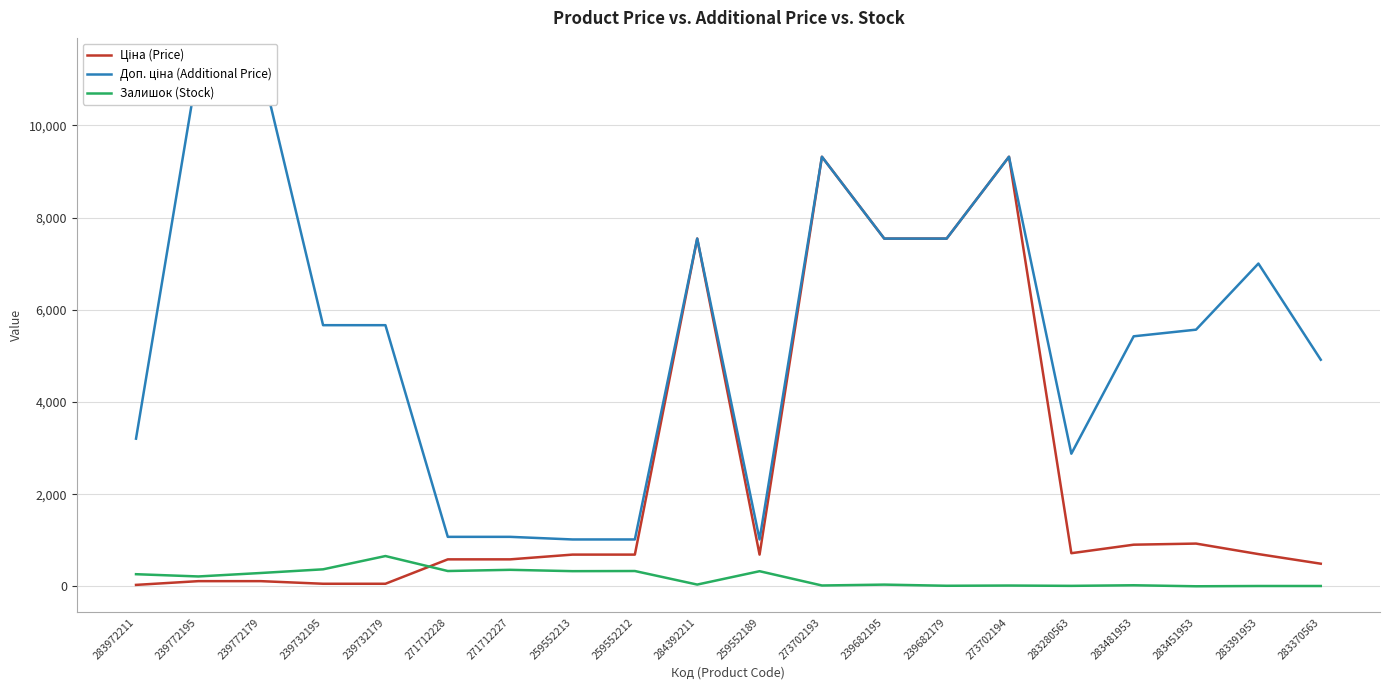

Which series has the widest spread of values?

Доп. ціна (Additional Price)